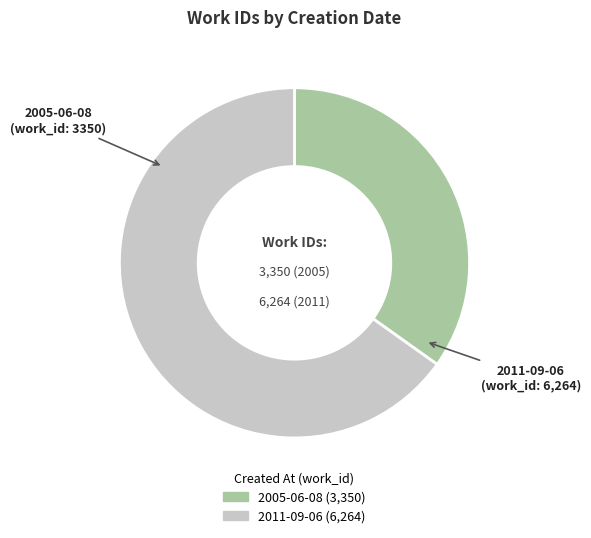

Which has a higher value, 2011-09-06 or 2005-06-08?

2011-09-06